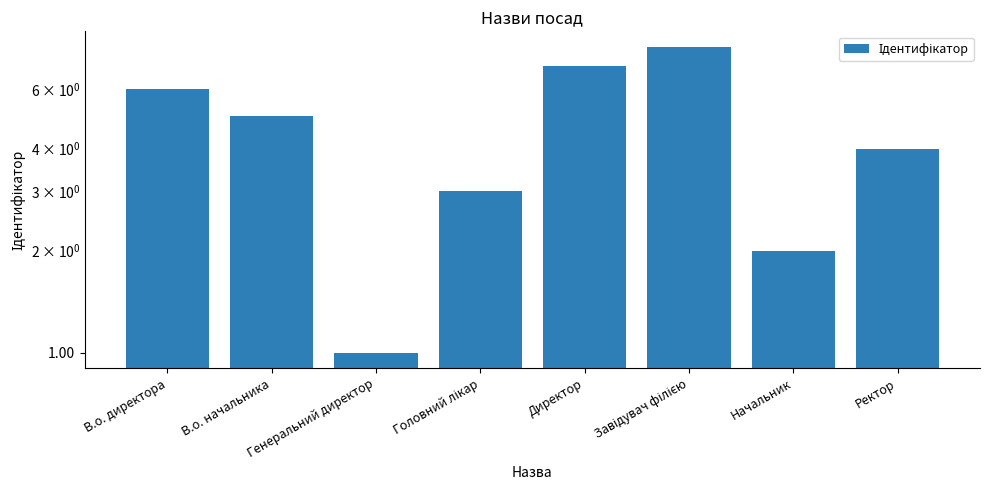

Reading left to right, extract all data points from this chart.

В.о. директора=6	В.о. начальника=5	Генеральний директор=1	Головний лікар=3	Директор=7	Завідувач філією=8	Начальник=2	Ректор=4